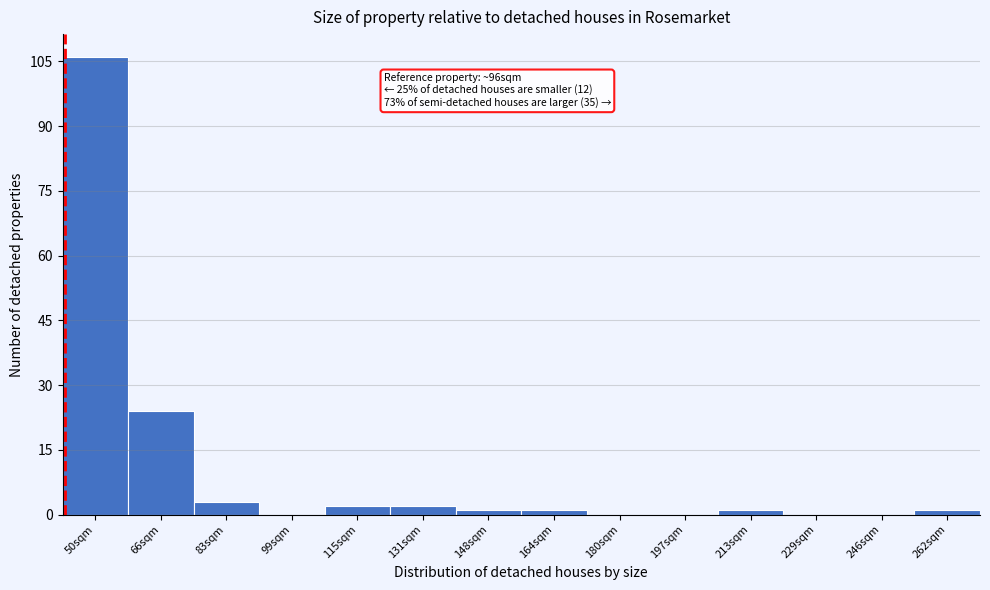

Reading right to left, what are all the values shown in this chart?

262sqm=1	246sqm=0	229sqm=0	213sqm=1	197sqm=0	180sqm=0	164sqm=1	148sqm=1	131sqm=2	115sqm=2	99sqm=0	83sqm=3	66sqm=24	50sqm=106